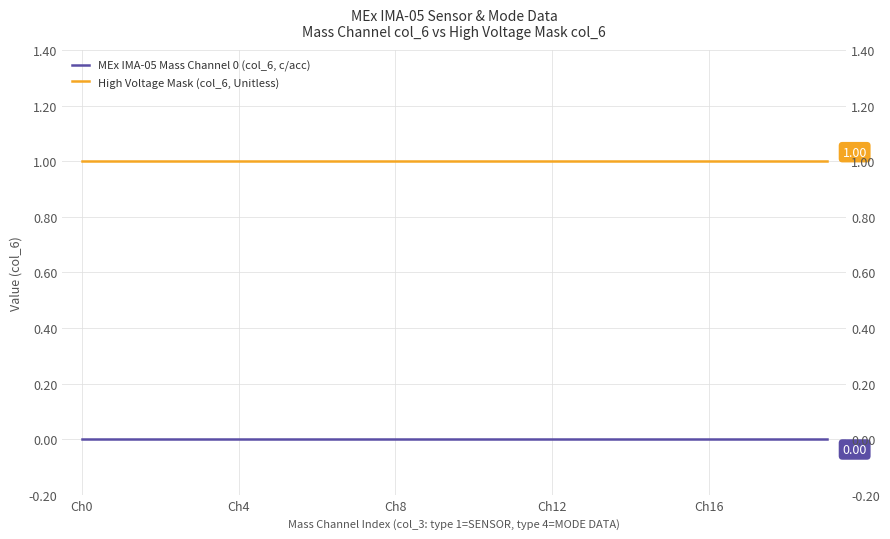

What is the sum of all High Voltage Mask (col_6, Unitless) values?

20